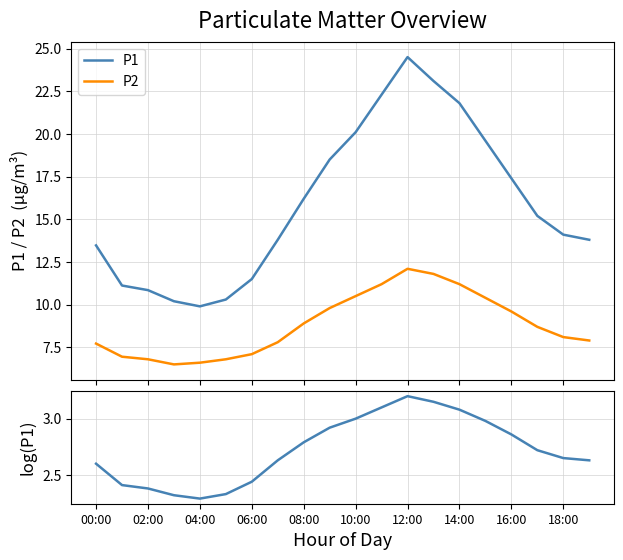

What is the maximum value for P1?

24.5